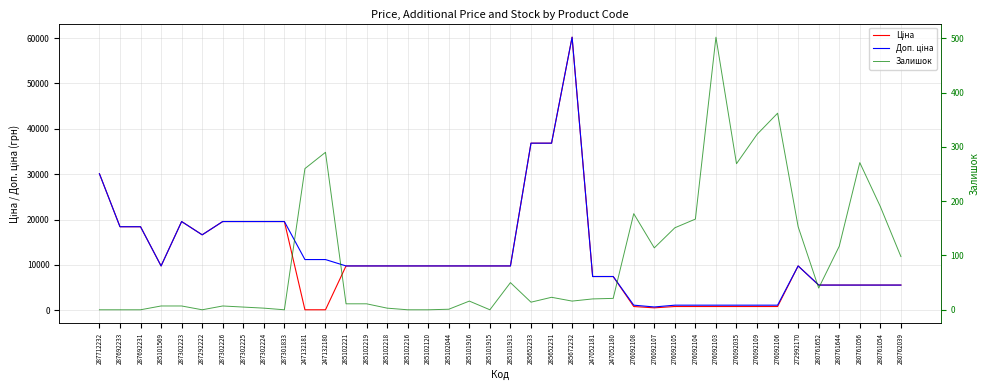

How many data points does each series have?

40